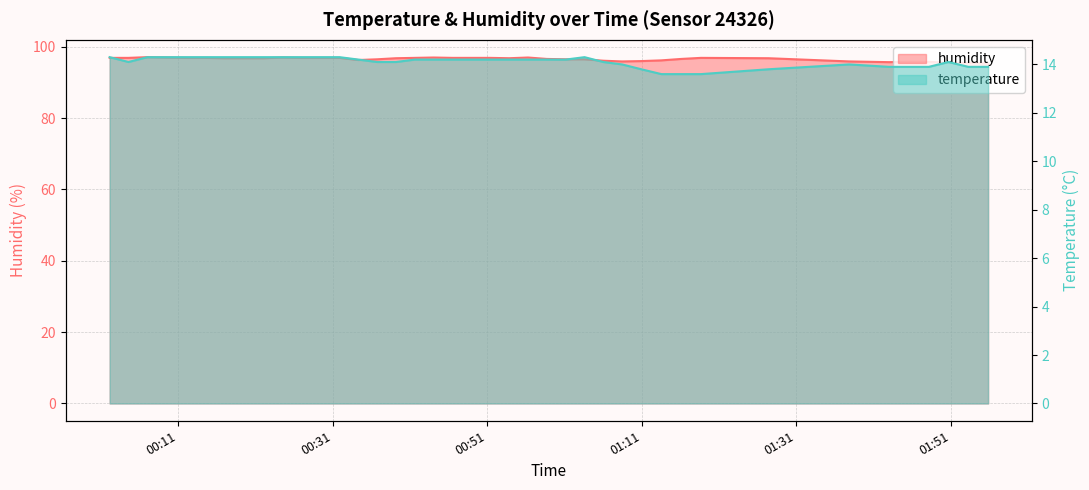

How many lines are shown in the chart?

2